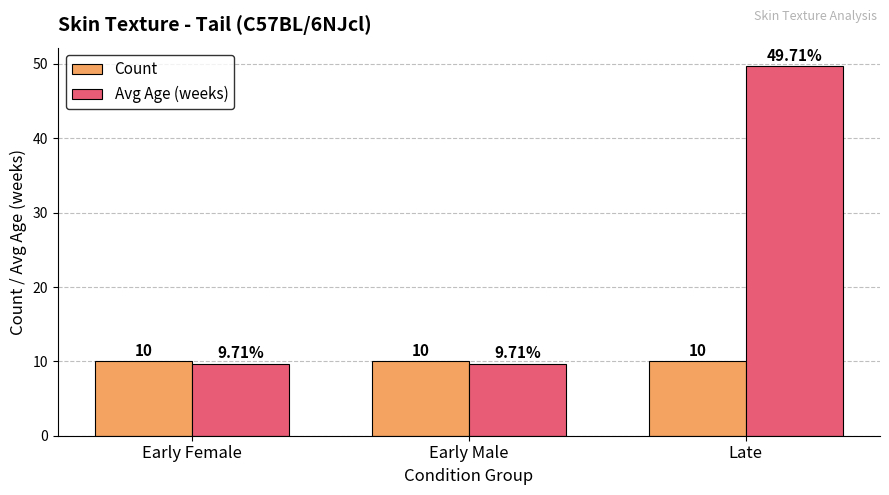

Rank the series by their maximum value, from lowest to highest.

Count, Avg Age (weeks)